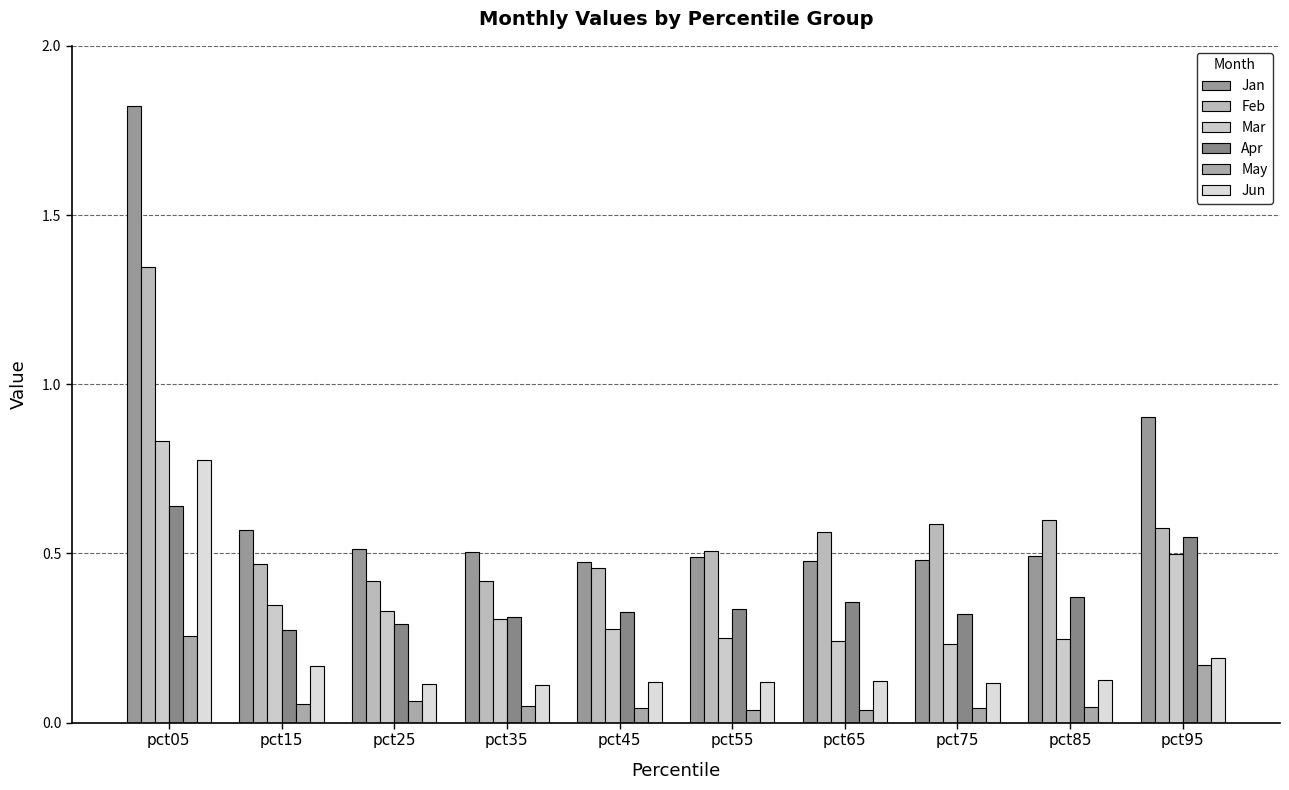

What is the average value of the May series?

0.1